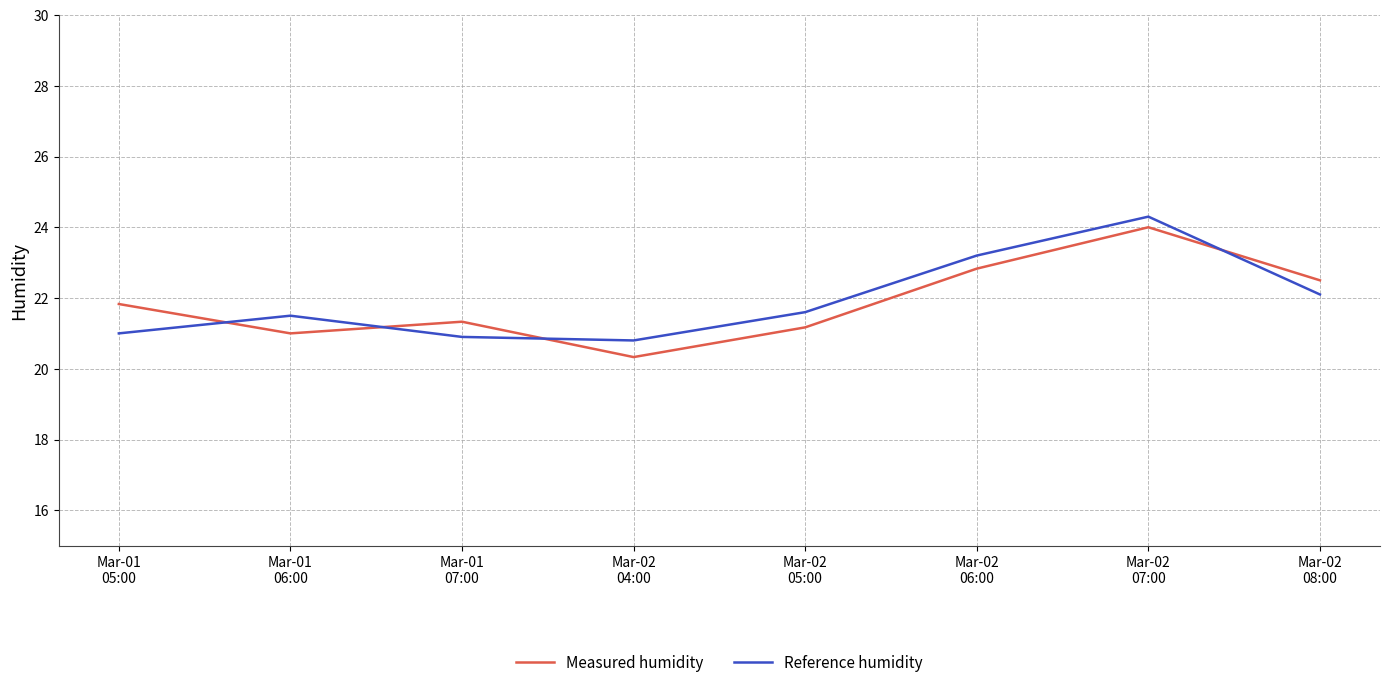

Which category has the highest value in the Reference humidity series?

Mar-02
07:00